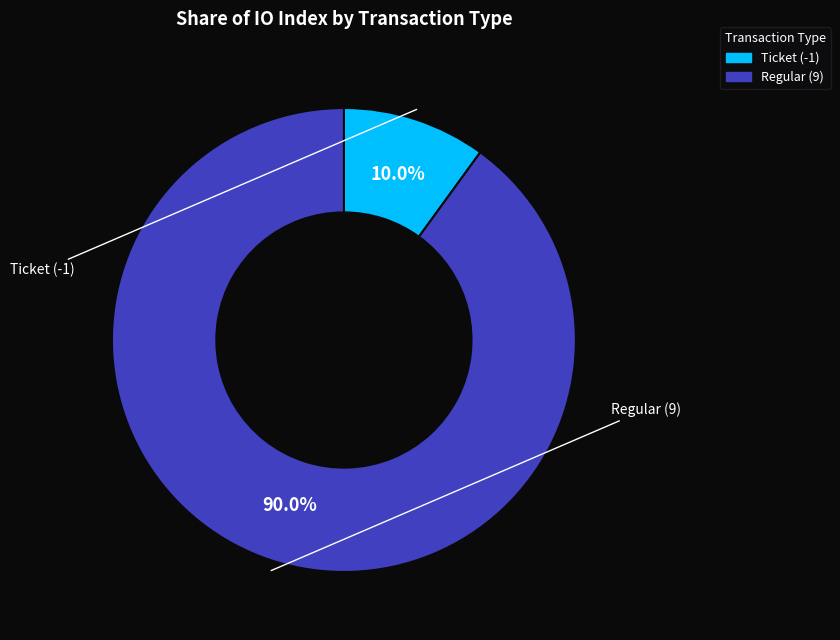

How many slices are in this pie chart?

2